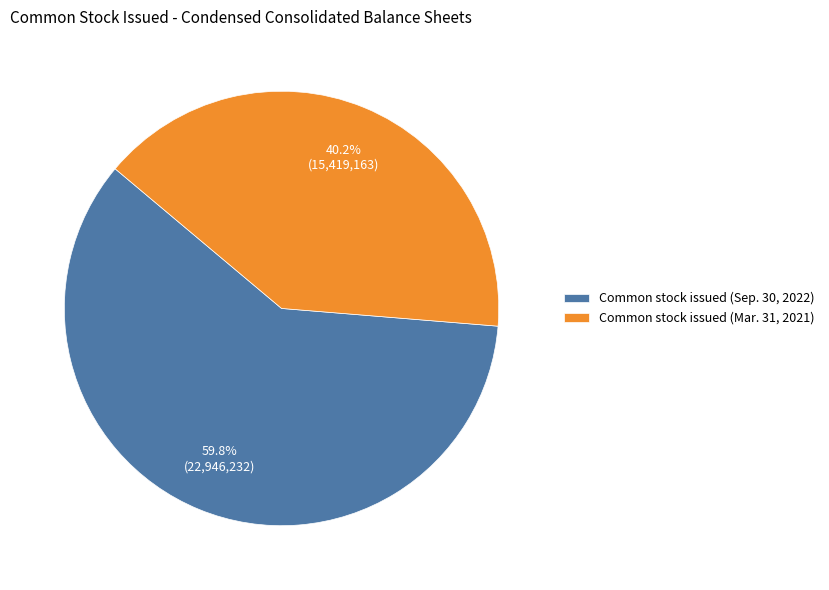

What is the majority slice?

Common stock issued (Sep. 30, 2022)